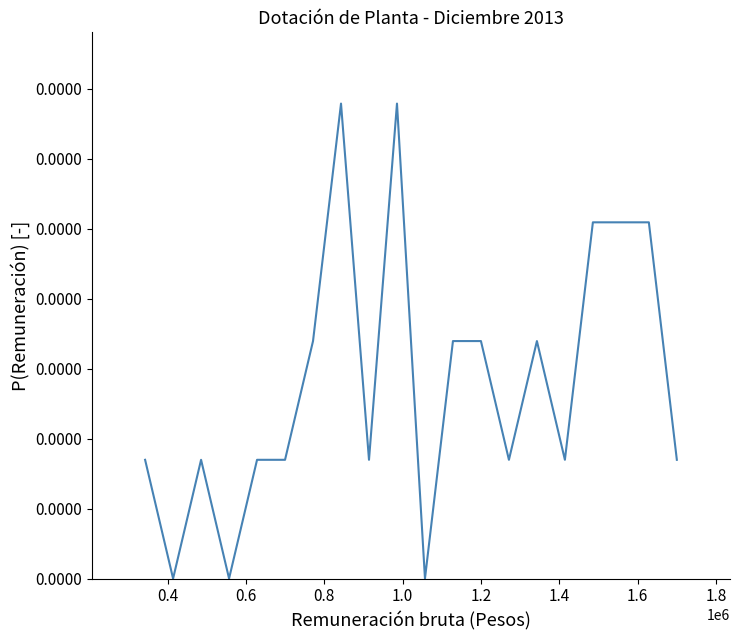

Does the chart display data point markers on the line(s)?

No